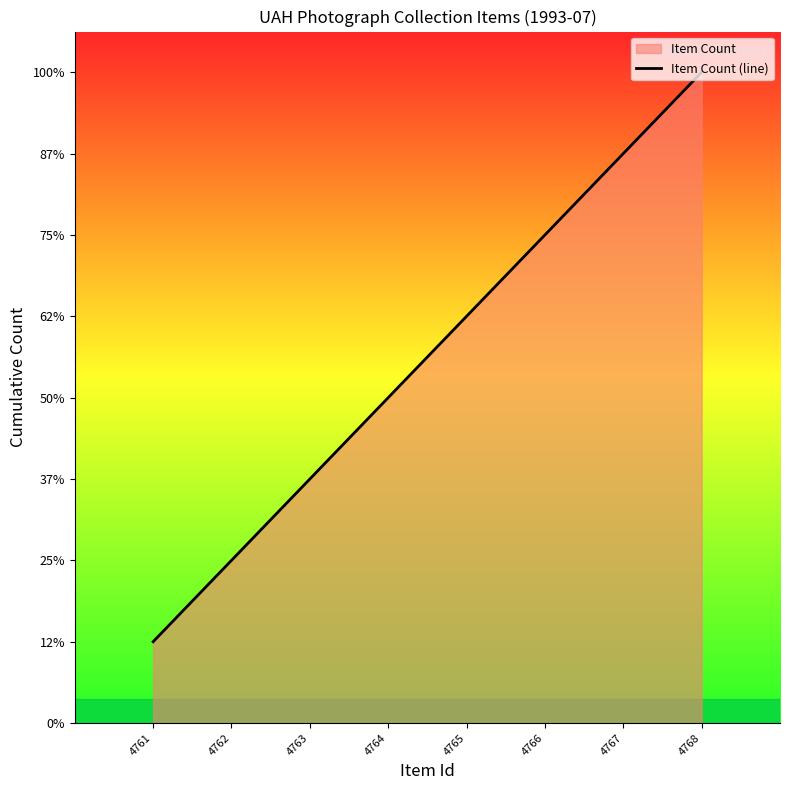

List the labels in order of value, largest first.

4768, 4767, 4766, 4765, 4764, 4763, 4762, 4761